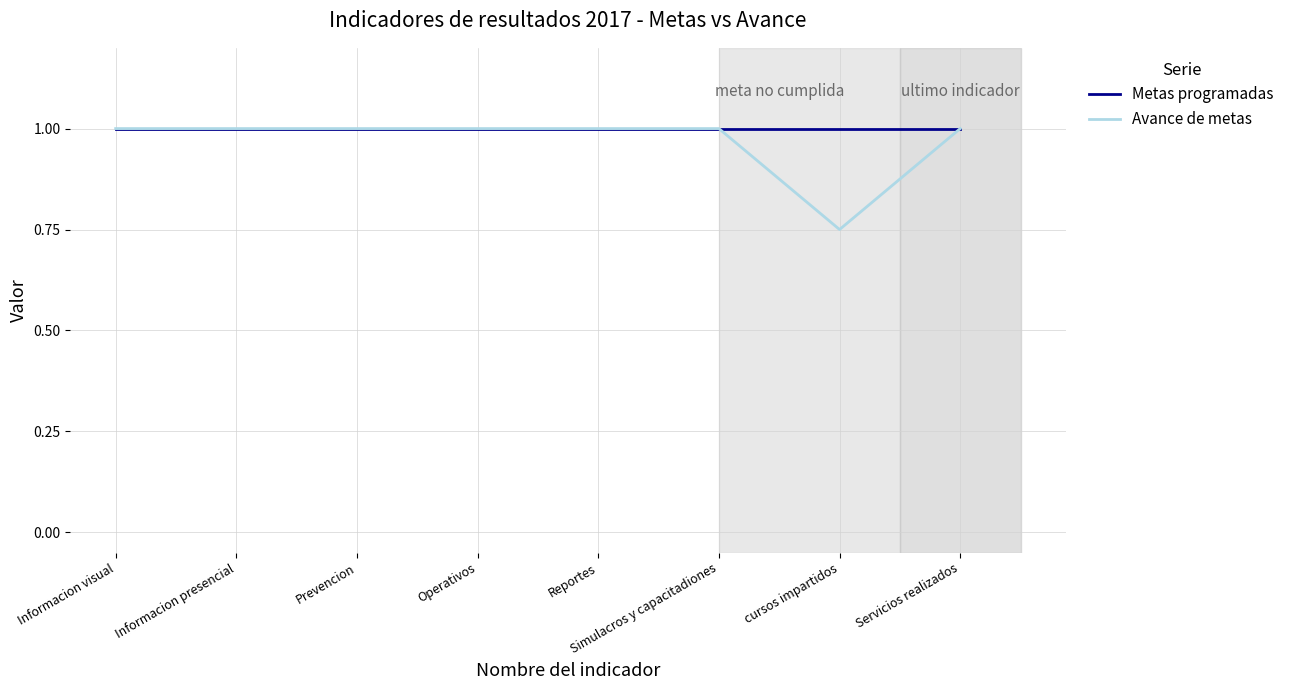

What is the total value across all series at Operativos?

2.0